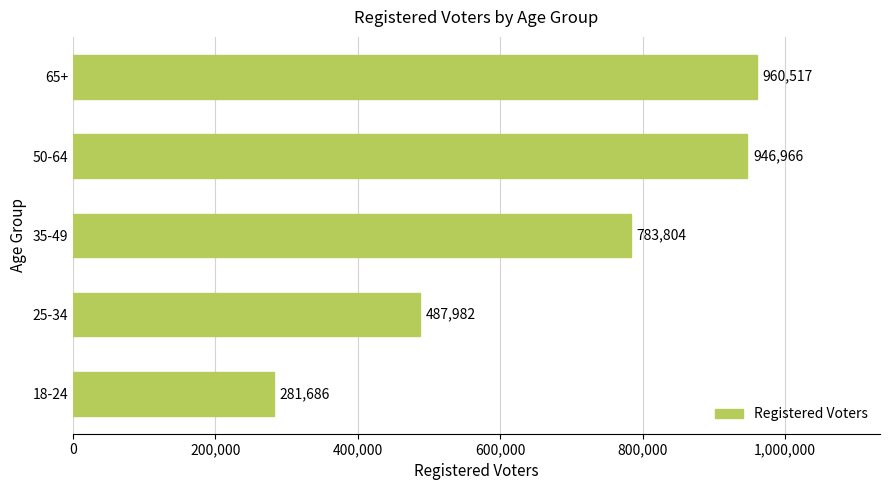

The value at 65+ is 1652521. True or false?

False